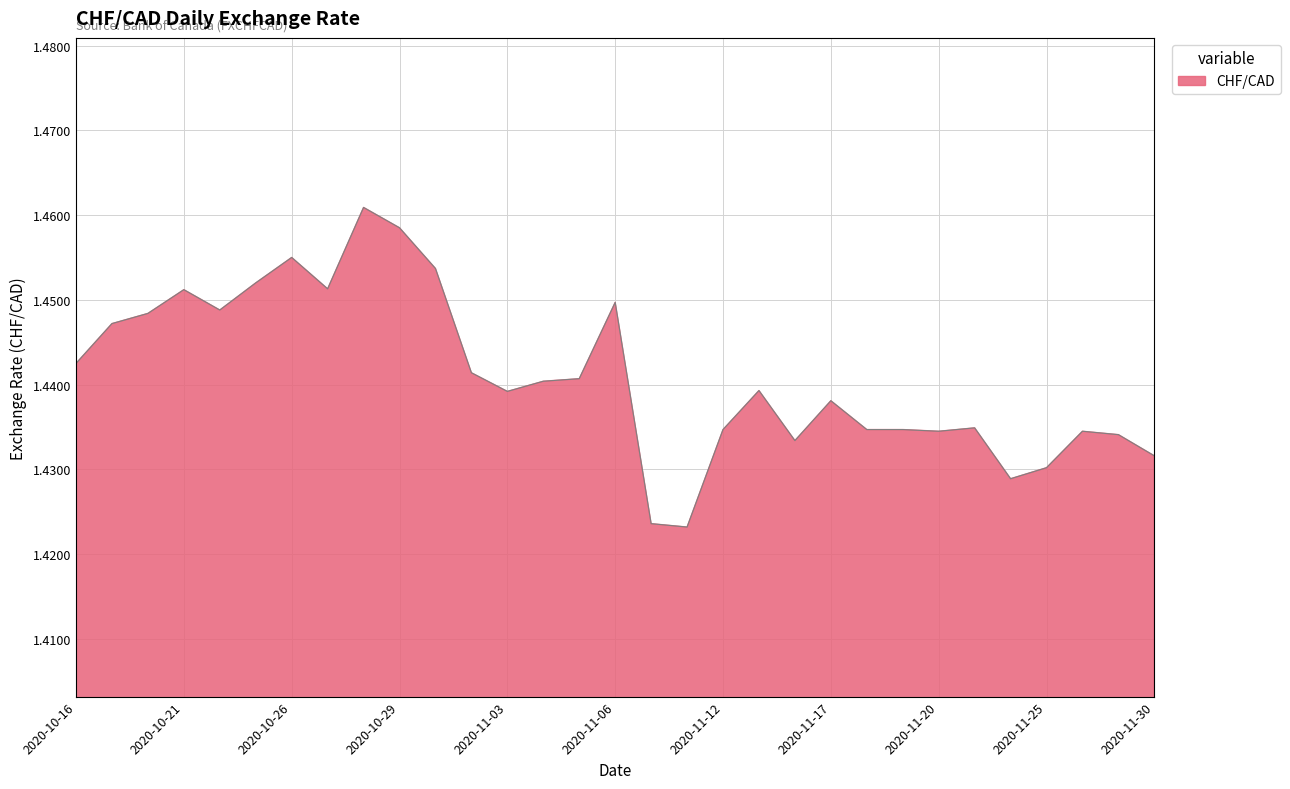

What is the label of the 29th point from the left?

2020-11-26